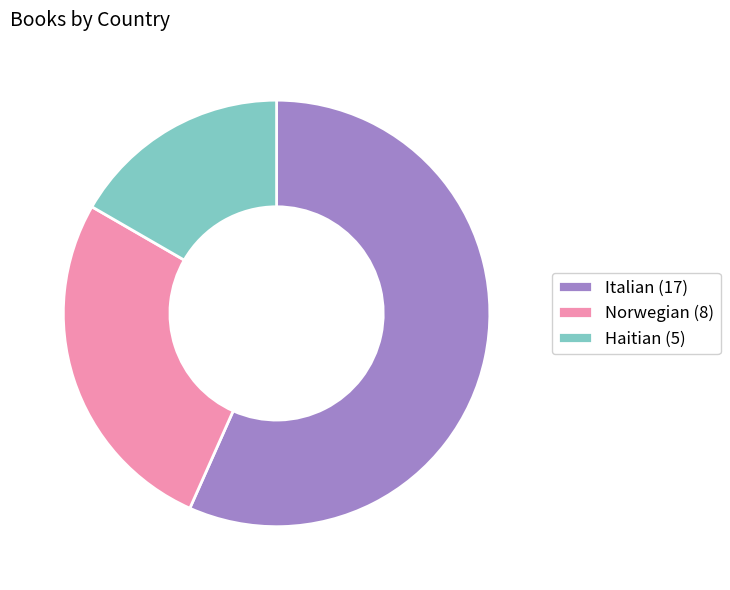

Is it true that Norwegian is 16% of the pie?

False